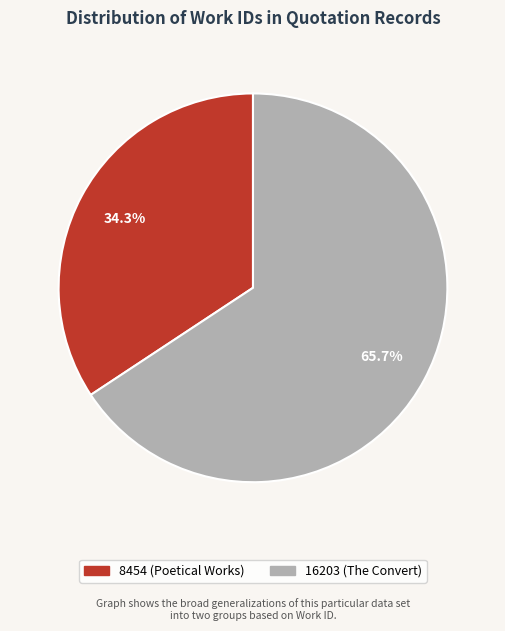

Is 8454 (Poetical Works) the majority of the pie?

No